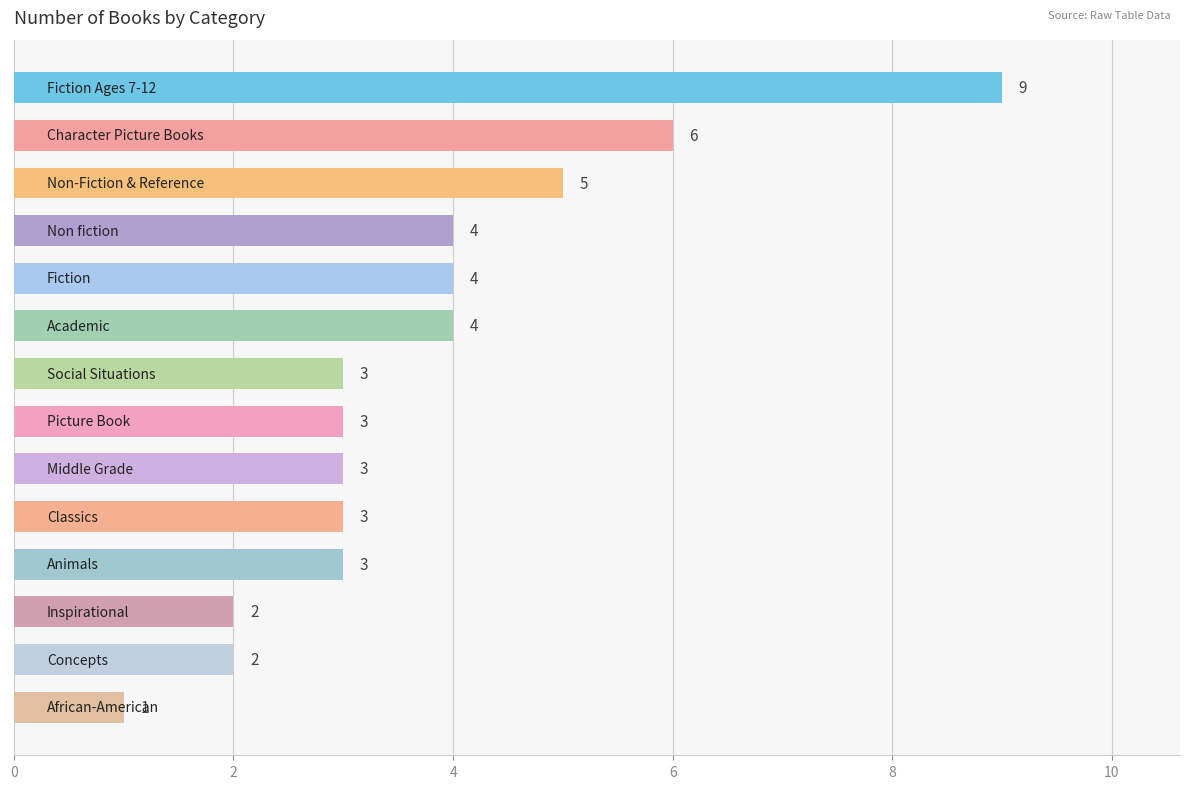

How many values are between 3 and 4?

8